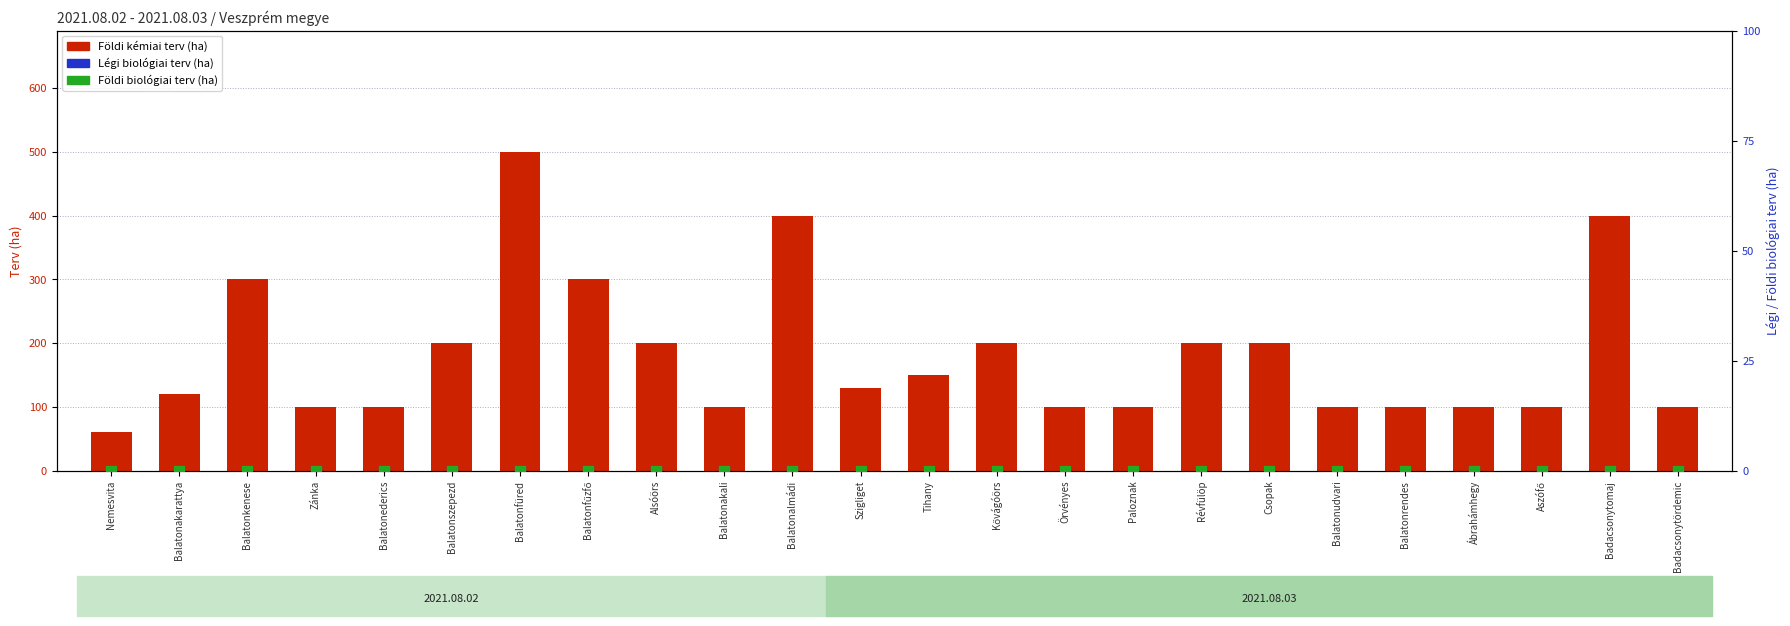

What is the total value across all series at Balatonkenese?

300